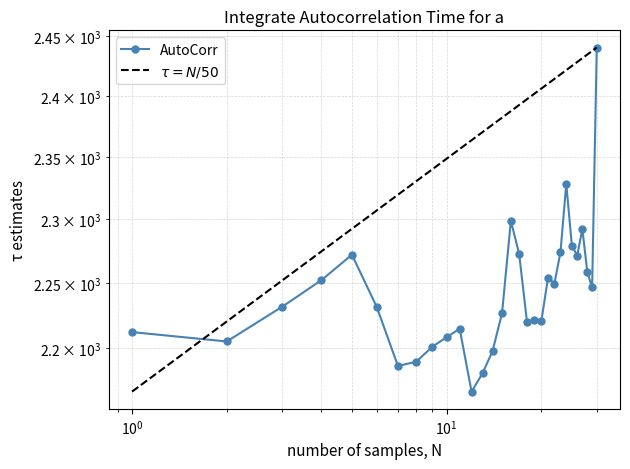

At which category does the data reach its first local valley?

2